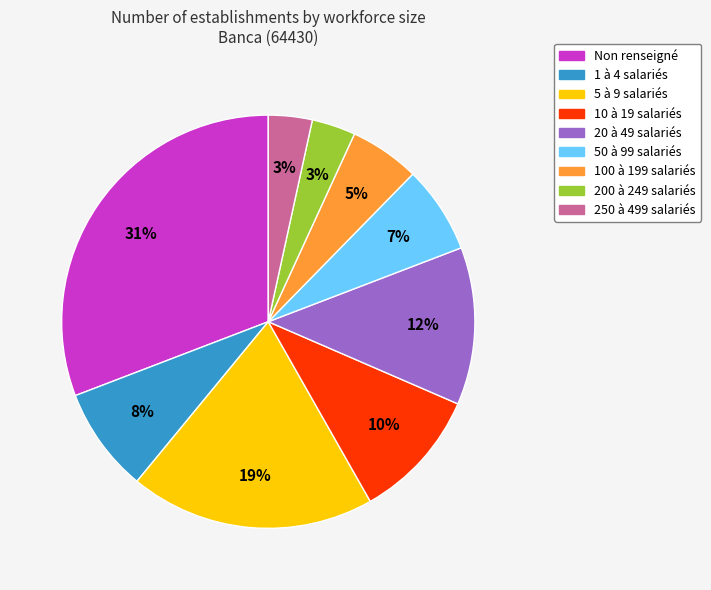

To the nearest percent, what is the average slice percentage?

11%